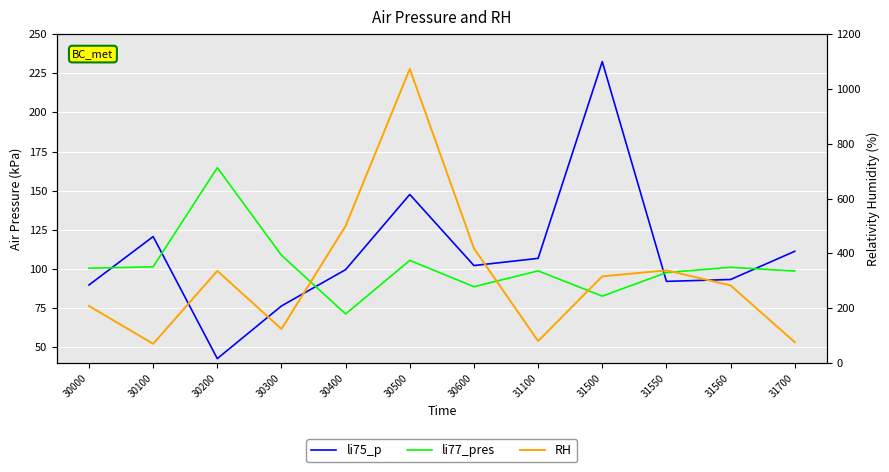

What is the sum of the li75_p values at 31550 and 31100?

198.9